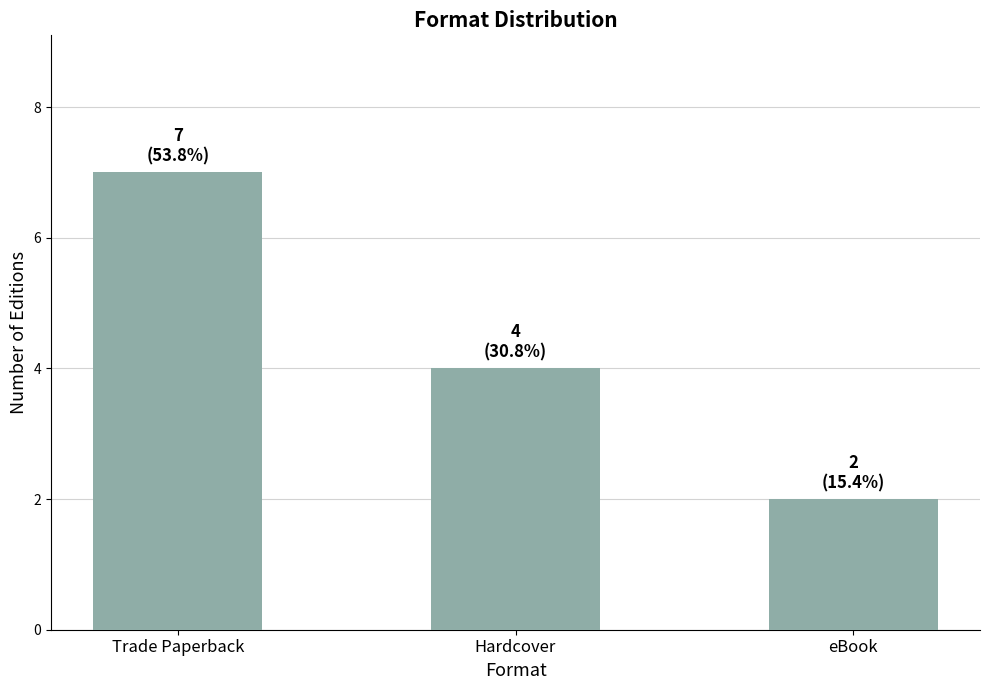

What value does the data have at Trade Paperback?

7